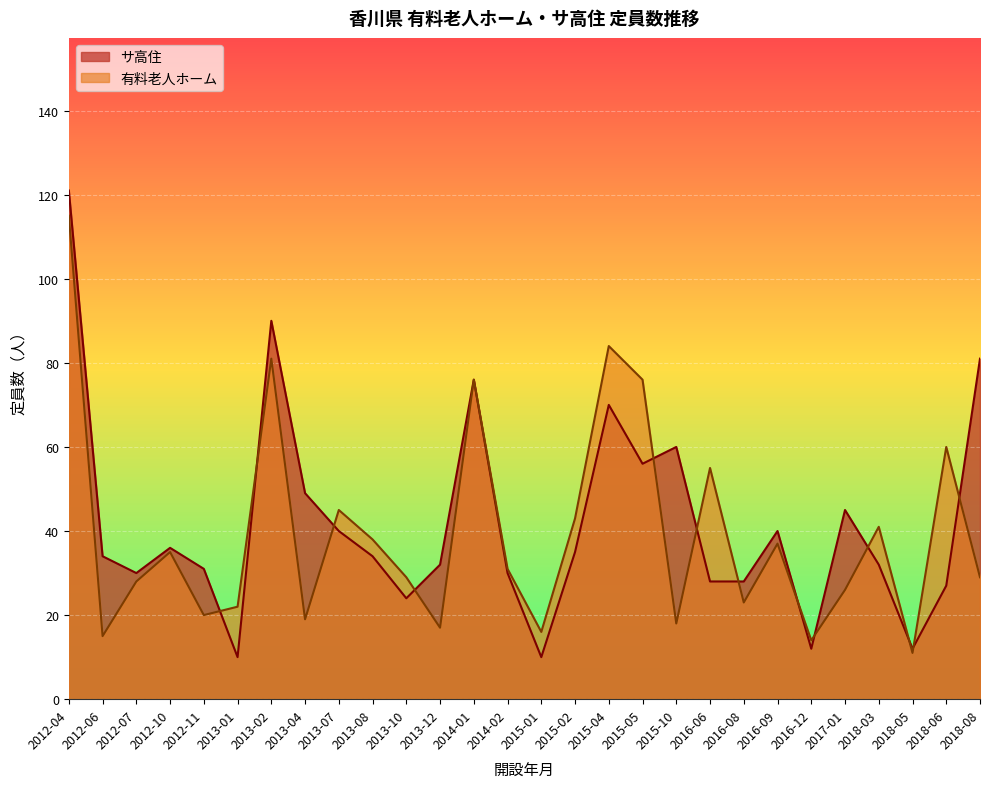

Which series has the largest total across all categories?

サ高住